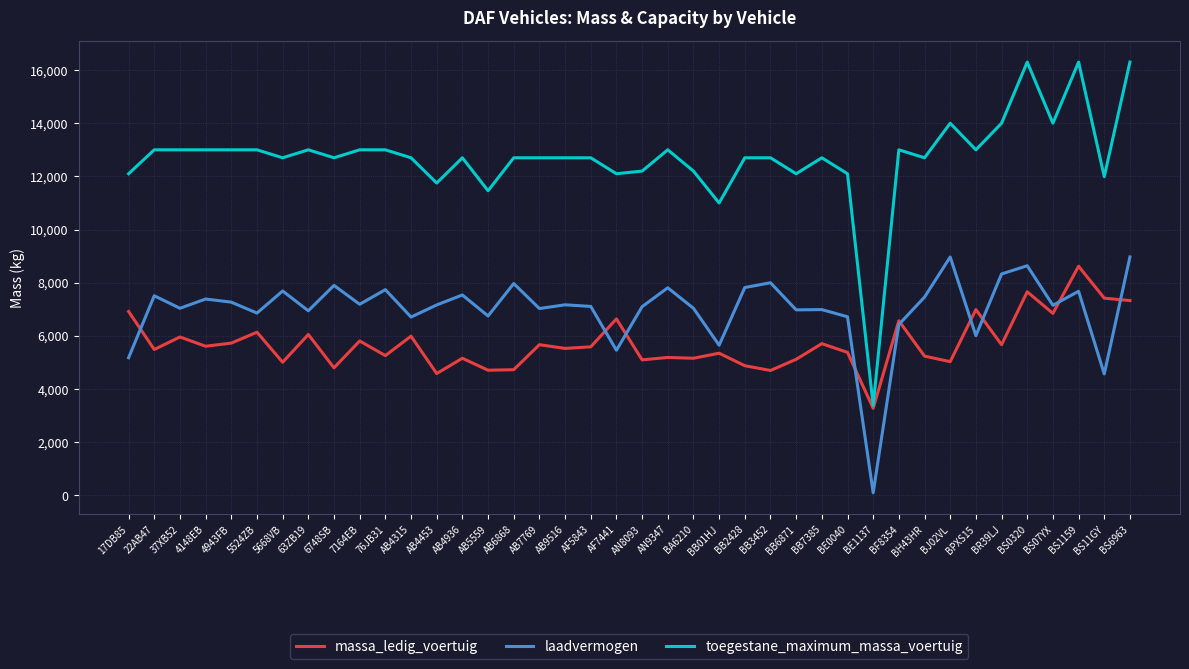

True or false: laadvermogen and toegestane_maximum_massa_voertuig cross at least once.

False